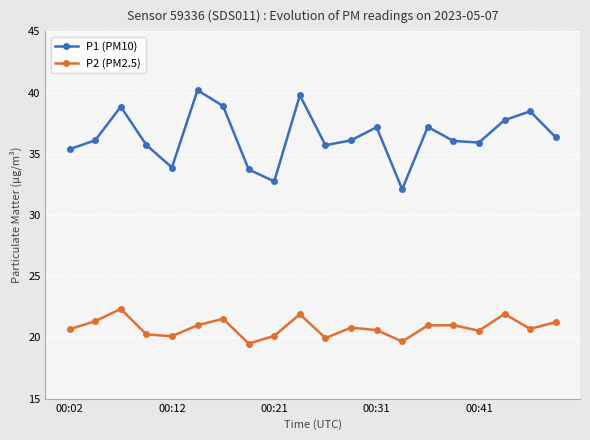

What is the minimum value shown in the chart?

19.5